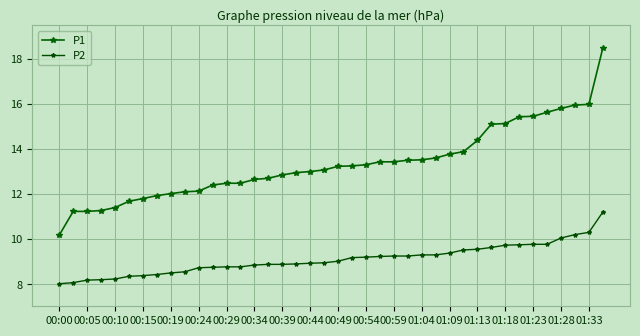

How many data points does each series have?

40